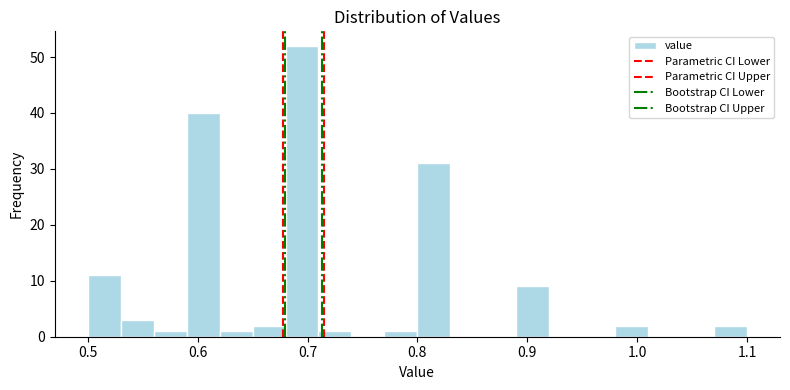

Around what value on the x-axis is the tallest bar? Give the approximate position of its centre, as read against the axis.

0.70